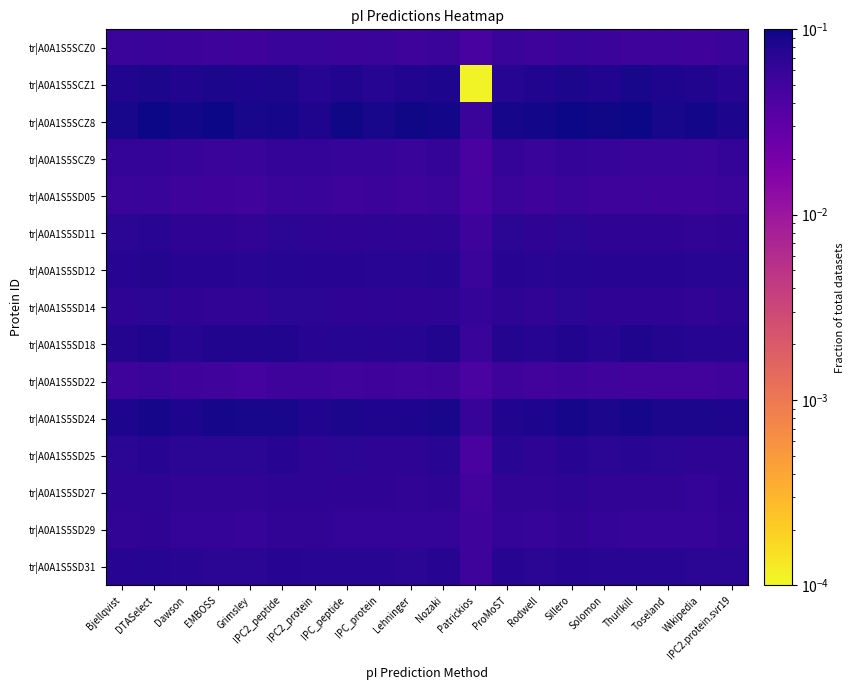

At which category is the sum across all series the highest?

DTASelect